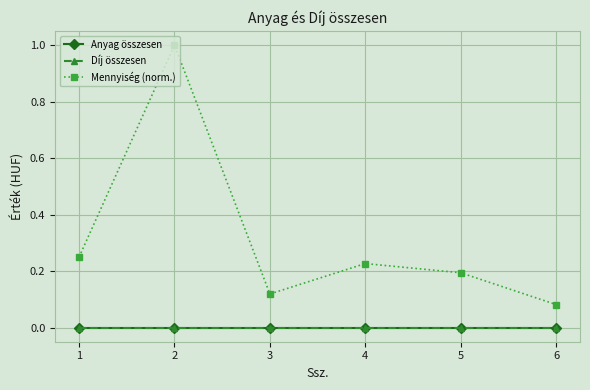

What is the total value across all series at 5?

0.2